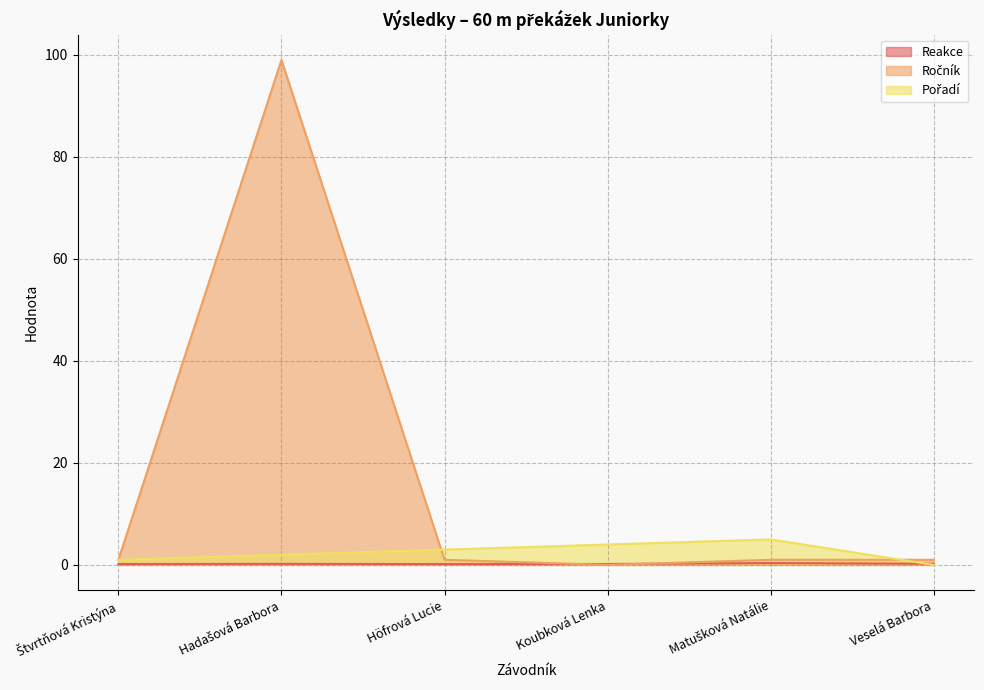

Reading left to right, extract all data points from this chart.

Reakce: Štvrtňová Kristýna=0.2	Hadašová Barbora=0.2	Höfrová Lucie=0.2	Koubková Lenka=0.2	Matušková Natálie=0.4	Veselá Barbora=0.2
Ročník: Štvrtňová Kristýna=1.0	Hadašová Barbora=99.0	Höfrová Lucie=1.0	Koubková Lenka=0.0	Matušková Natálie=1.0	Veselá Barbora=1.0
Pořadí: Štvrtňová Kristýna=1.0	Hadašová Barbora=2.0	Höfrová Lucie=3.0	Koubková Lenka=4.0	Matušková Natálie=5.0	Veselá Barbora=0.0